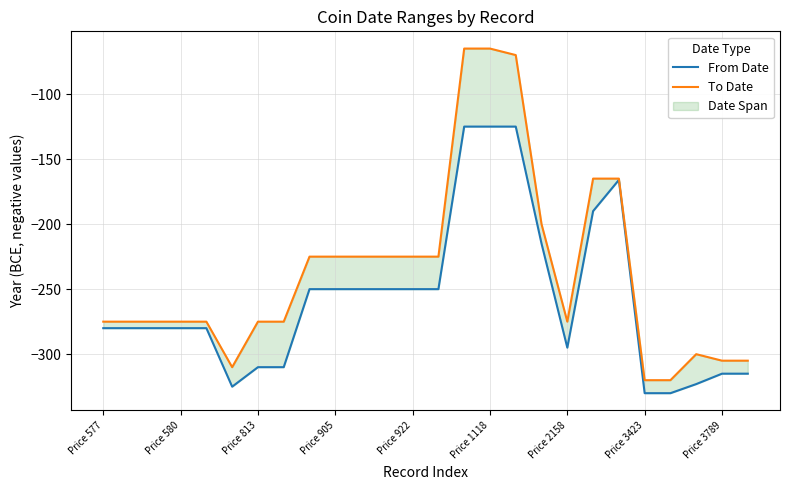

What is the total value across all series at Price 580?

-555